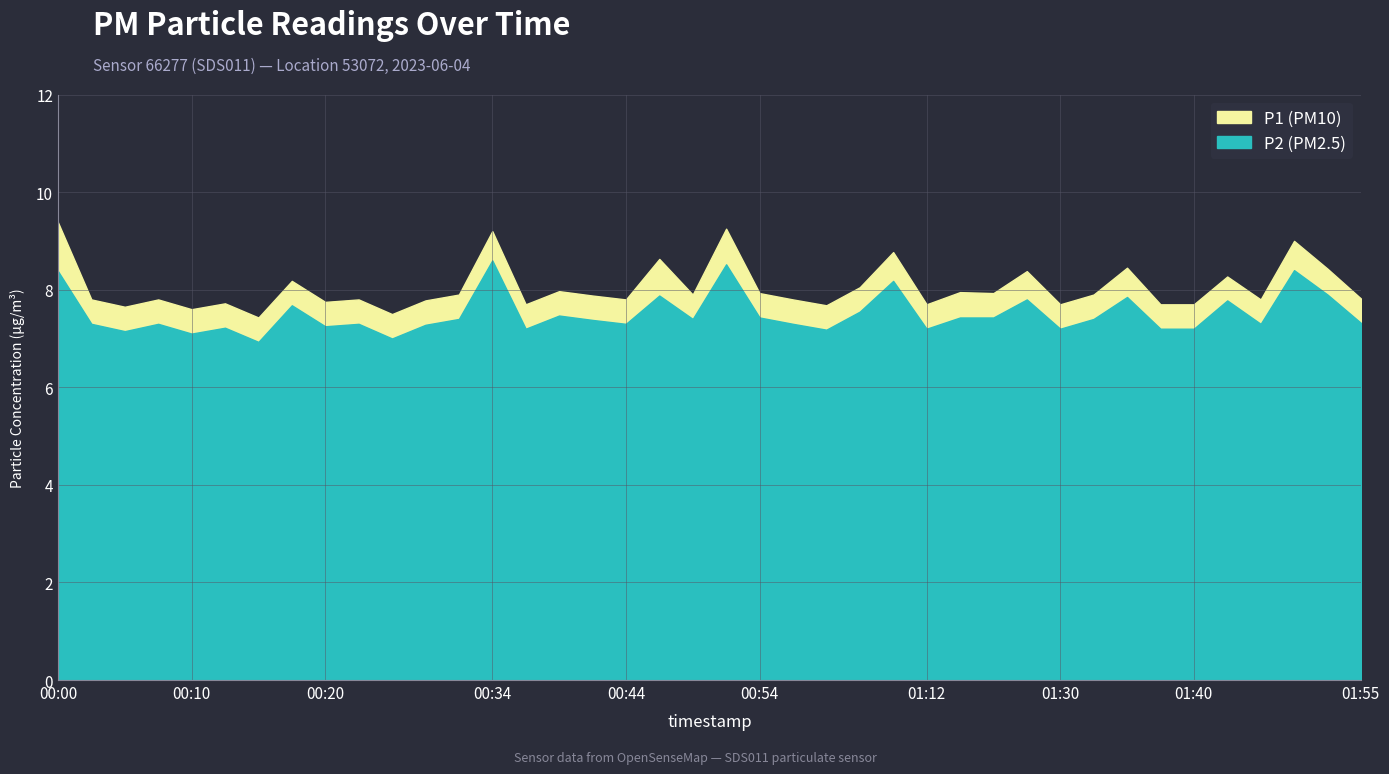

True or false: P1 and P2 cross at least once.

False